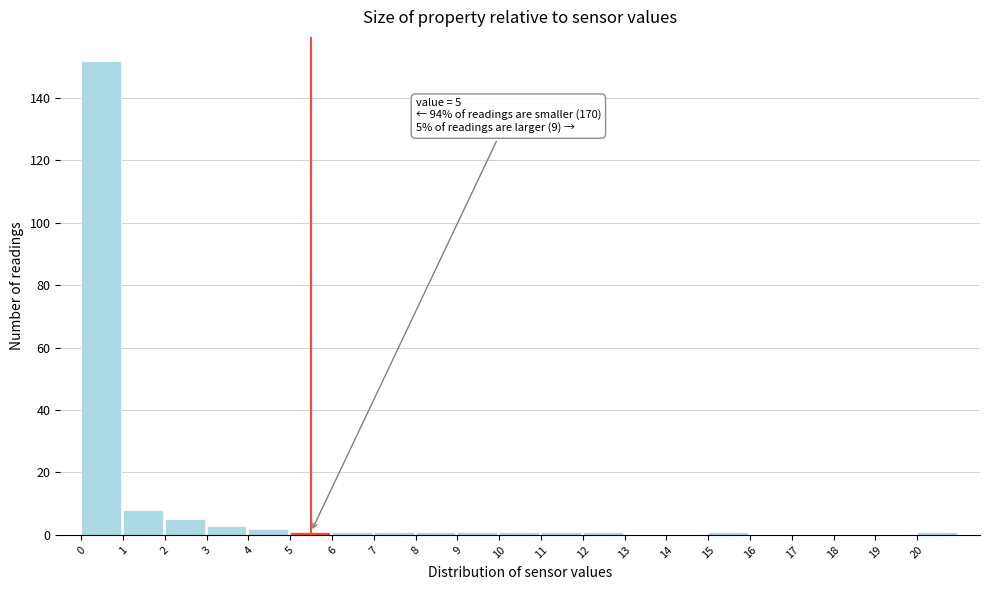

Which range on the x-axis has the tallest bar?

0 to 1